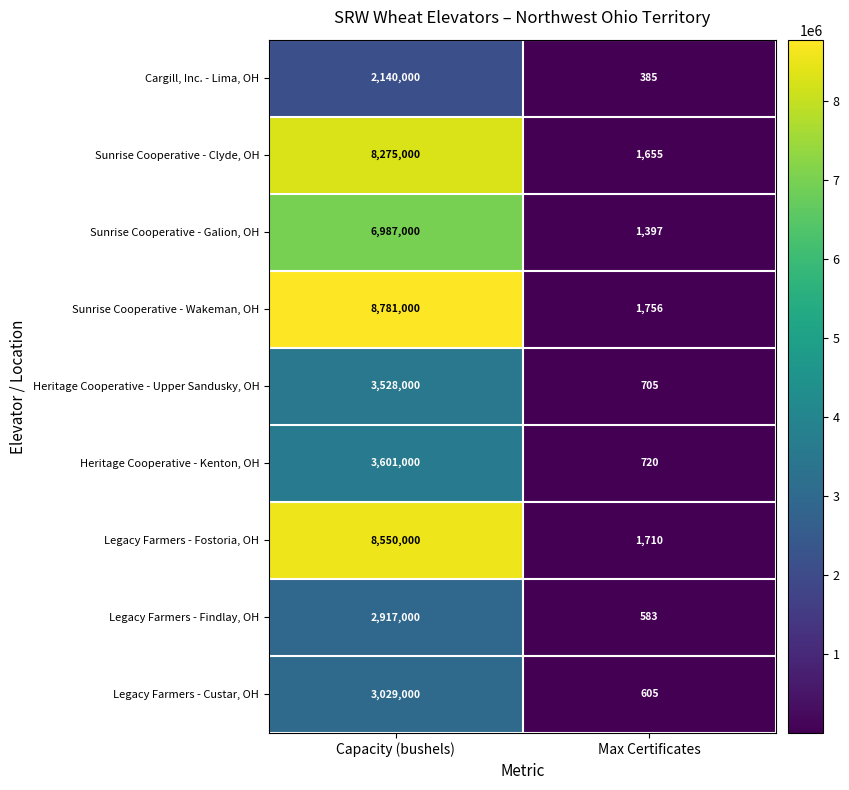

What value does the Heritage Cooperative - Kenton, OH series have at Max Certificates, to the nearest 10?

720